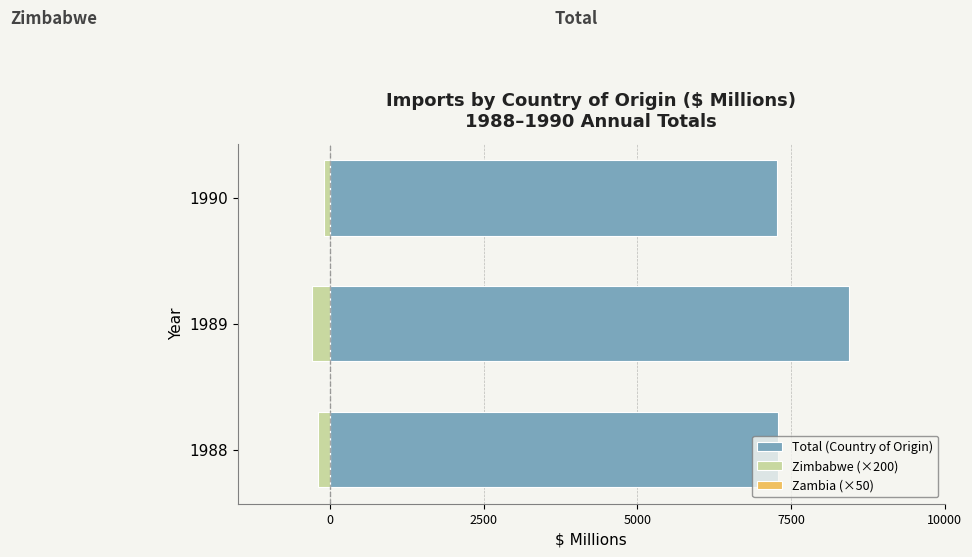

True or false: Zambia (×50) has a value of 0.2 at 0.

True